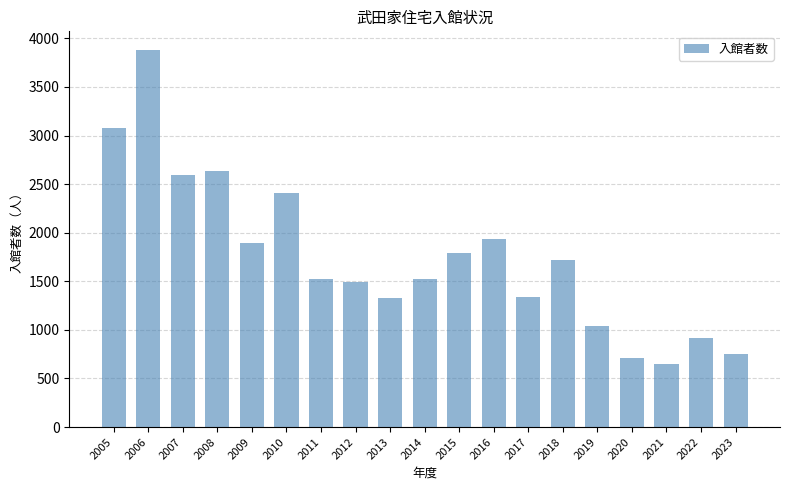

Between 2016 and 2017, which is larger?

2016